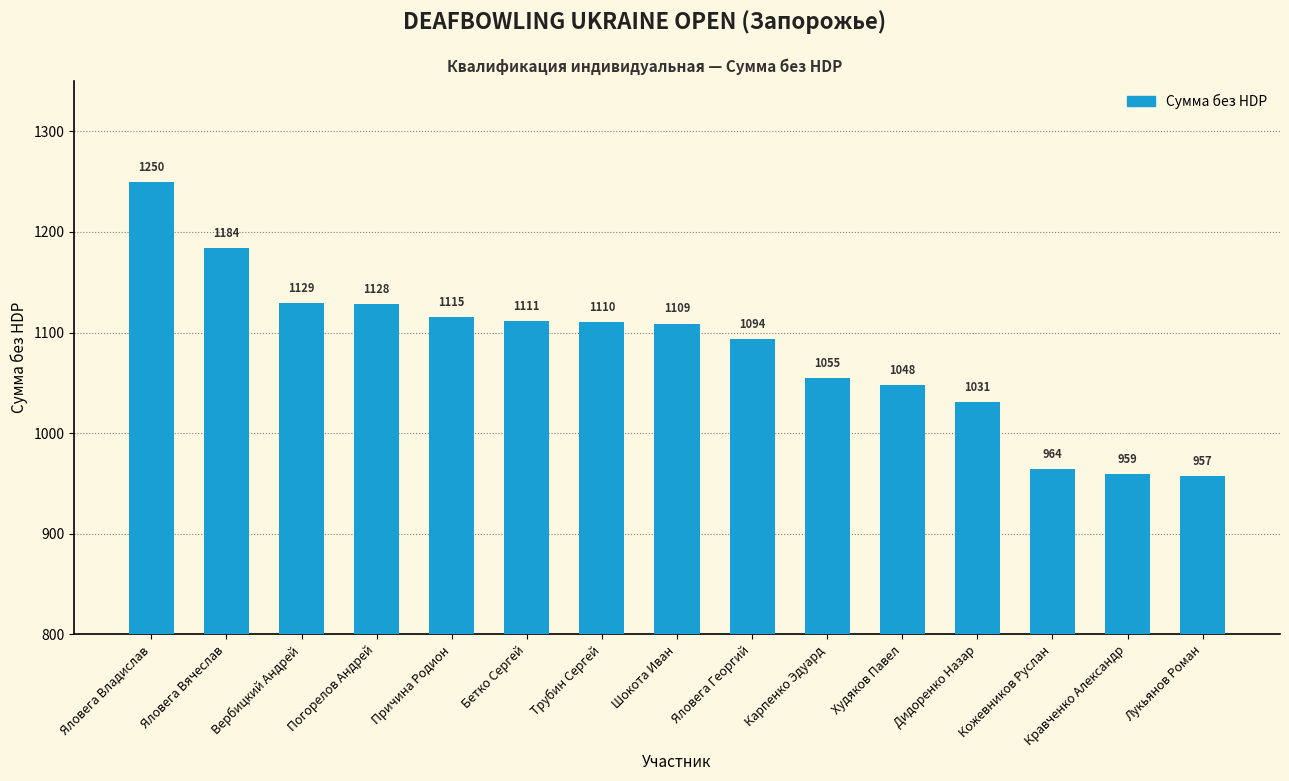

Which category has the highest value across all series?

Яловега Владислав